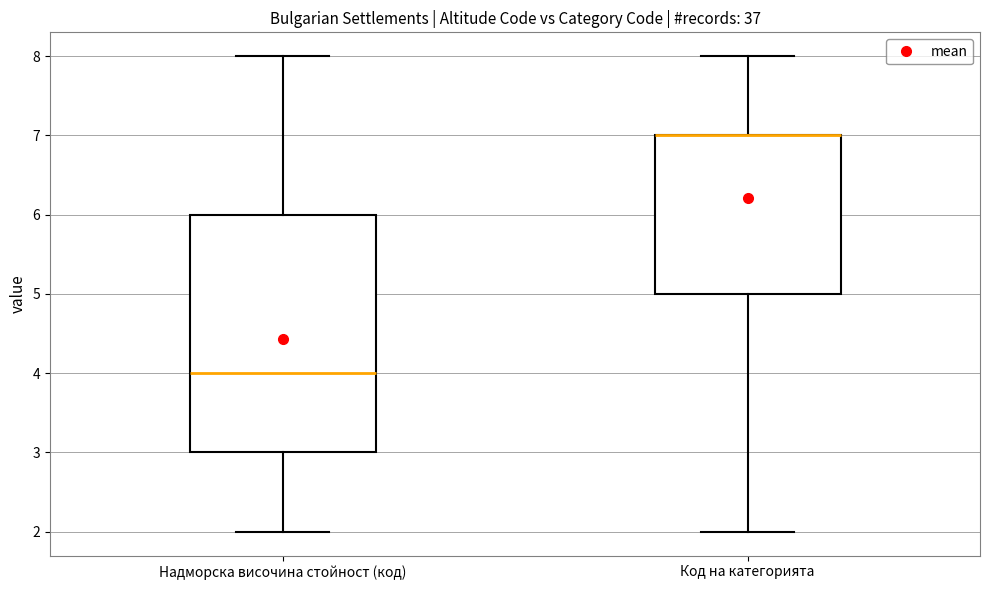

Reading left to right, transcribe this box plot: for each box, give where its median line is, the range the box spans, and where its two whiskers end, as read against the y-axis. The values are not printed on the chart, so give them approximately, as read against the axis.

Надморска височина стойност (код): median 4, box 3 to 6, whiskers 2 to 8
Код на категорията: median 7 (drawn on the box's upper edge), box 5 to 7, whiskers 2 to 8